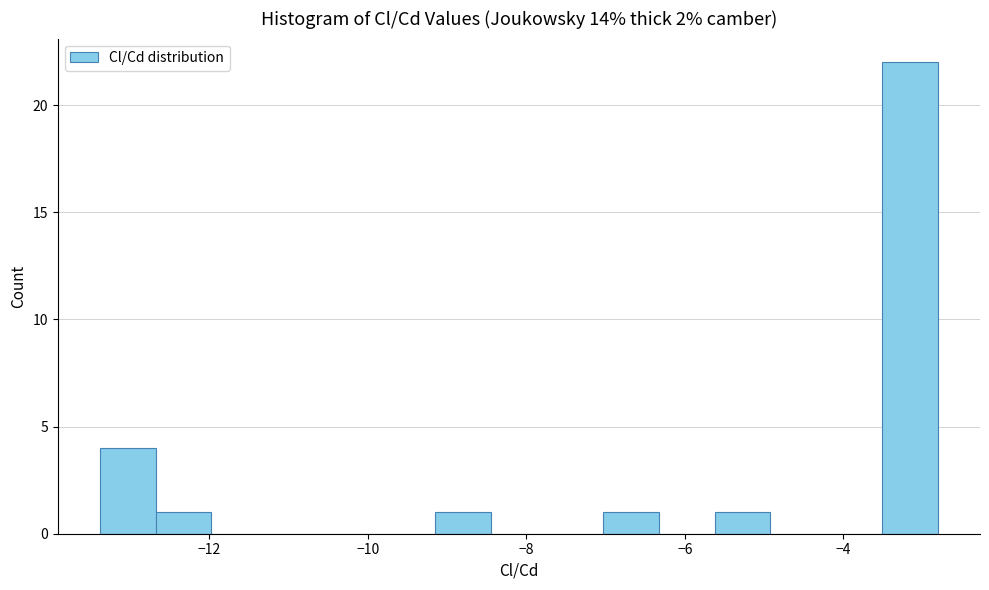

Around what value on the x-axis is the tallest bar? Give the approximate position of its centre, as read against the axis.

-3.2